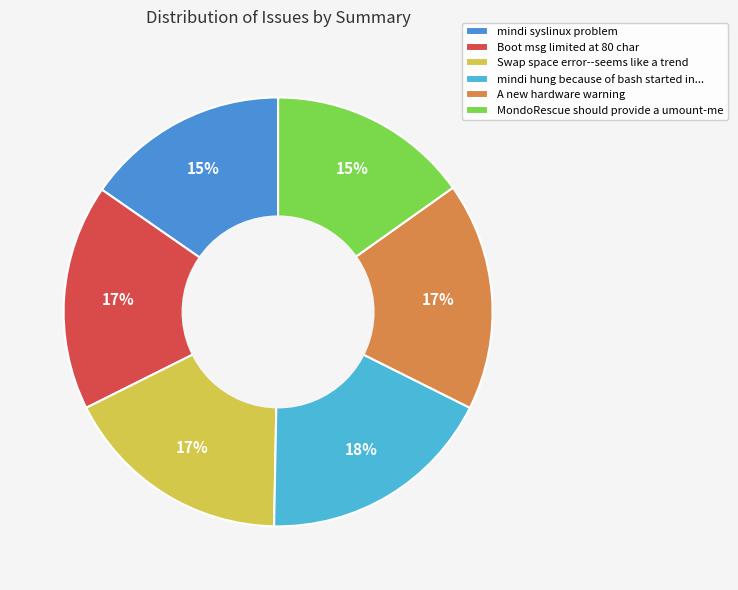

Rank the categories by value from lowest to highest.

MondoRescue should provide a umount-me, mindi syslinux problem, Boot msg limited at 80 char, A new hardware warning, Swap space error--seems like a trend, mindi hung because of a bash started in